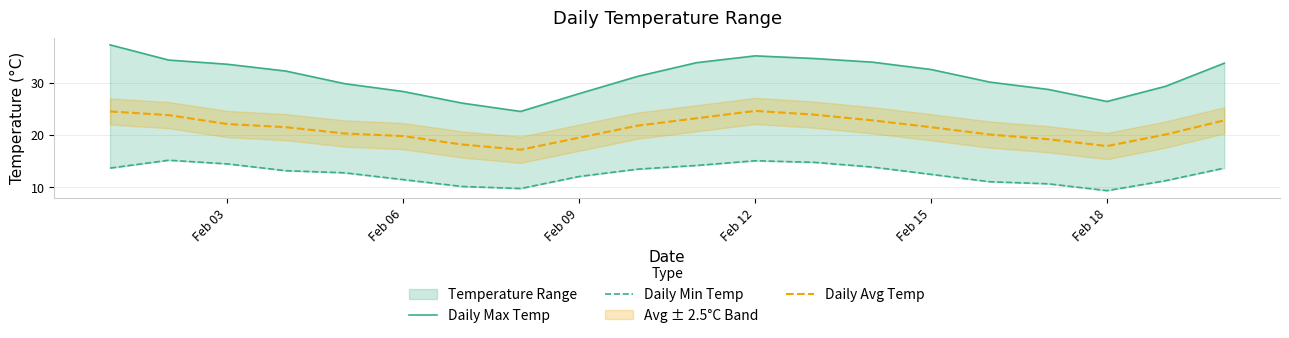

At how many categories does at least one series exceed 12?

20